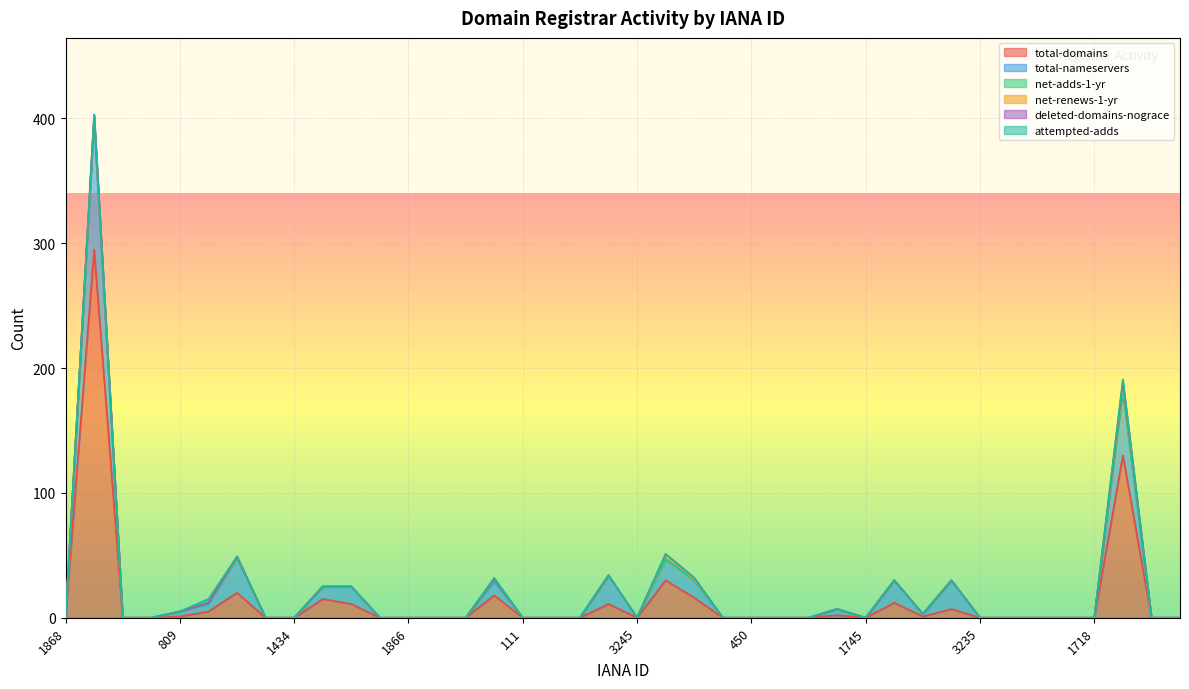

Reading right to left, extract all data points from this chart.

total-domains: 0	0	130	0	0	0	0	0	7	1	12	0	2	0	0	0	0	16	30	0	11	0	0	0	18	0	0	0	0	11	15	0	0	20	5	1	0	0	295	0
total-nameservers: 0	0	52	0	0	0	0	0	23	2	18	0	5	0	0	0	0	14	17	0	23	0	0	0	11	0	0	0	0	14	10	0	0	28	6	4	0	0	104	0
net-adds-1-yr: 0	0	0	0	0	0	0	0	0	0	0	0	0	0	0	0	0	0	0	0	0	0	0	0	1	0	0	0	0	0	0	0	0	0	1	0	0	0	0	0
net-renews-1-yr: 0	0	5	0	0	0	0	0	0	0	0	0	0	0	0	0	0	1	4	0	0	0	0	0	1	0	0	0	0	0	0	0	0	1	0	0	0	0	3	0
deleted-domains-nograce: 0	0	2	0	0	0	0	0	0	0	0	0	0	0	0	0	0	1	0	0	0	0	0	0	0	0	0	0	0	0	0	0	0	0	0	0	0	0	1	0
attempted-adds: 0	0	2	0	0	0	0	0	0	0	0	0	0	0	0	0	0	0	0	0	0	0	0	0	1	0	0	0	0	0	0	0	0	0	3	0	0	0	0	0